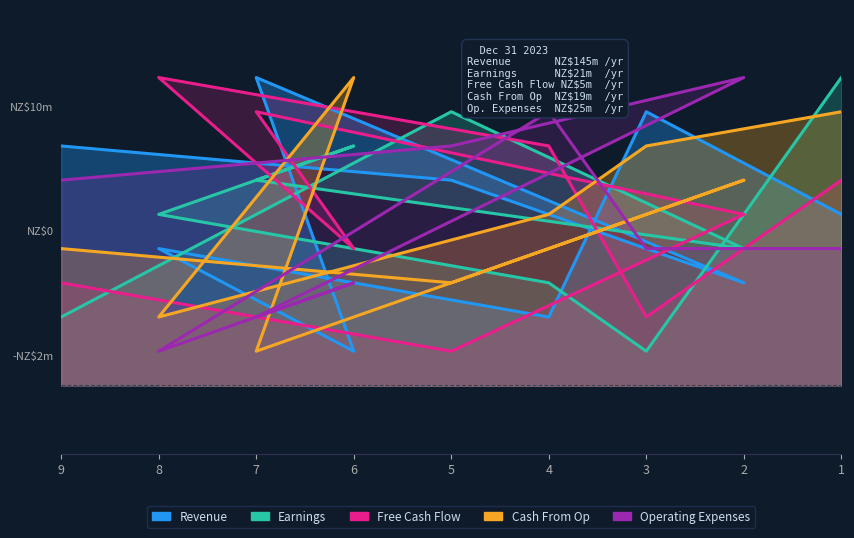

Which has a higher value, 5 or 8?

5